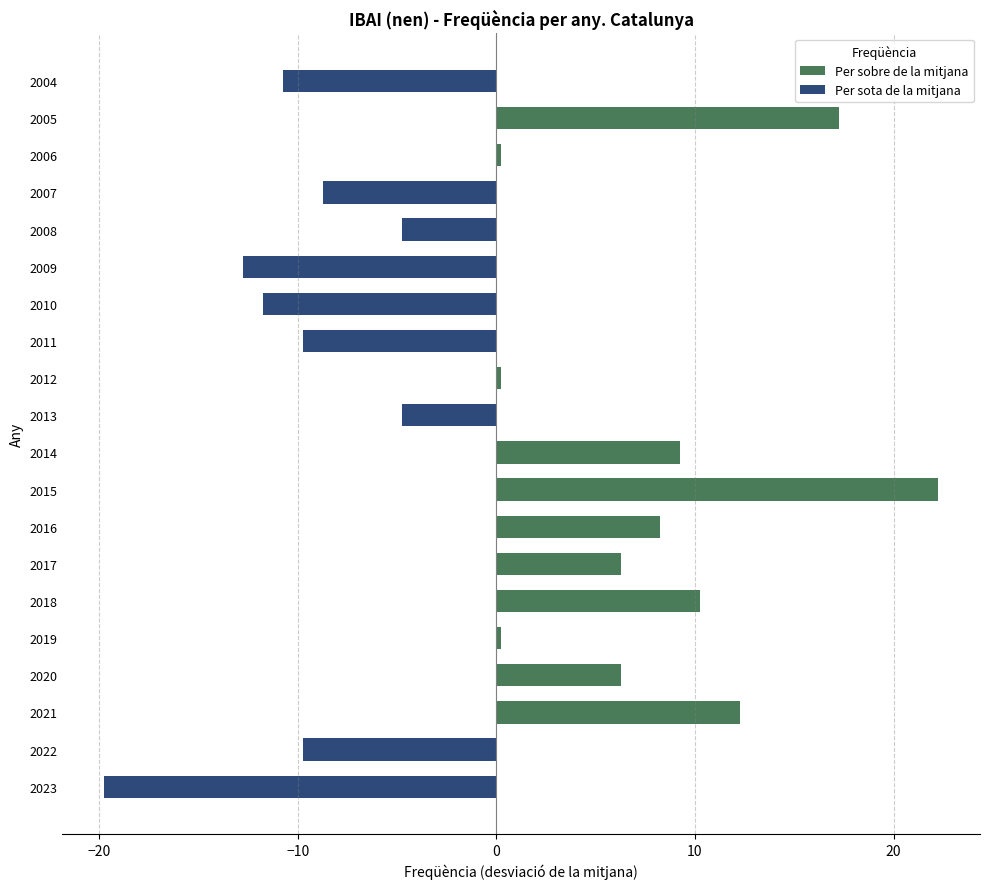

Which has a higher value, 2013 or 2011?

2013